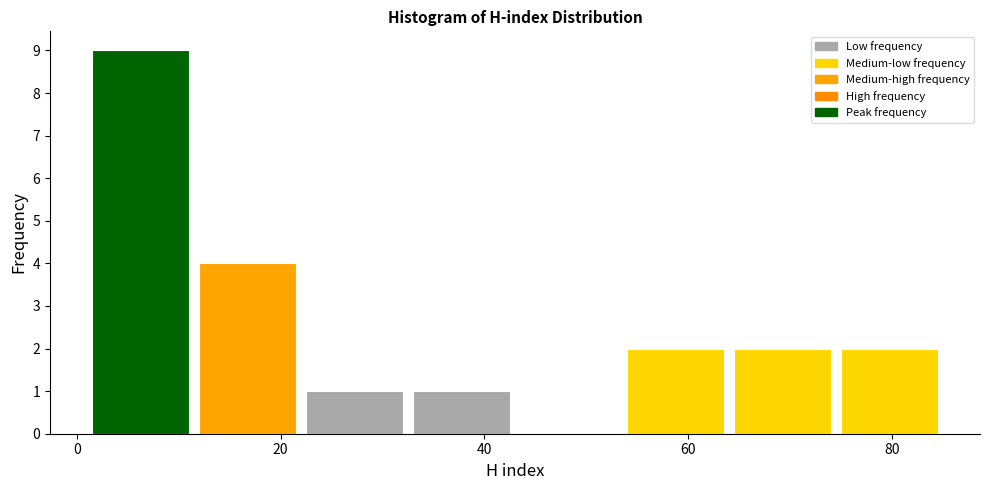

Reading left to right, list every bar in this chart as the range it spans on the x-axis followed by its height. Neither the bar edges nor the heights are printed on the chart, so give them approximately, as read against the axes.

1.0 to 11.5: 9
11.5 to 22.0: 4
22.0 to 32.5: 1
32.5 to 43.0: 1
43.0 to 53.5: 0
53.5 to 64.0: 2
64.0 to 74.5: 2
74.5 to 85.0: 2